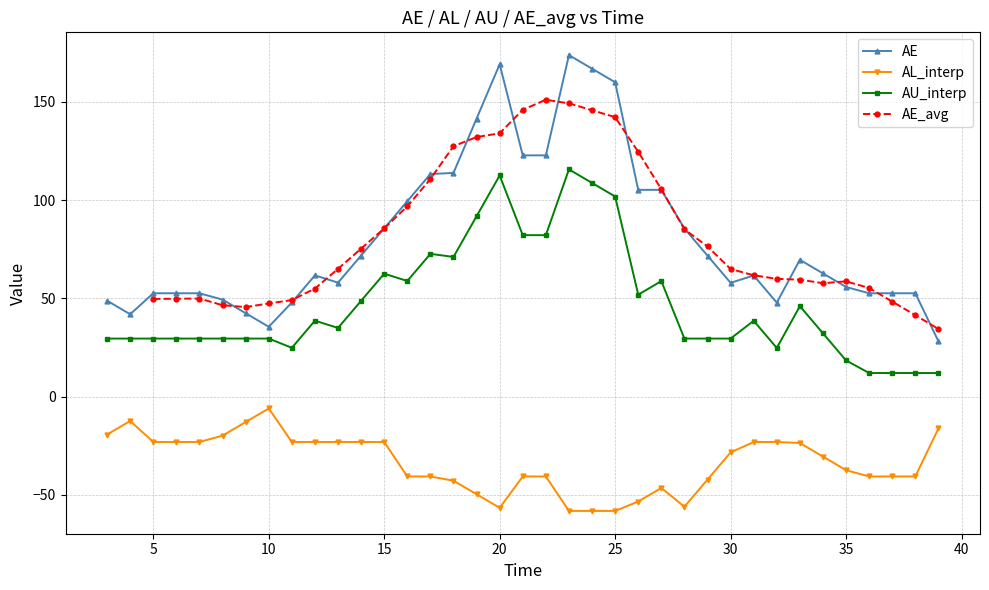

True or false: AL_interp has more than 2 interior local peaks.

True